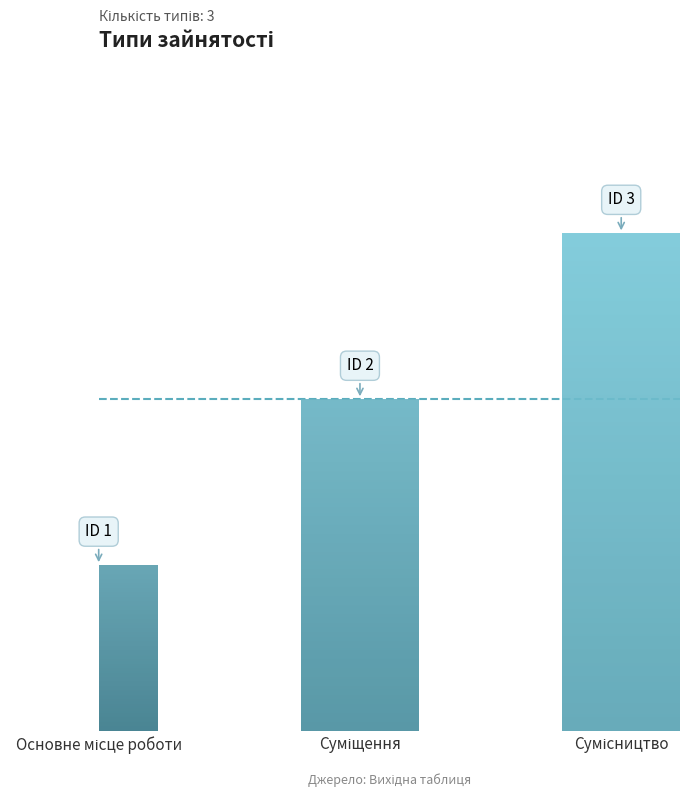

Reading right to left, transcribe all the data shown in this chart.

3	2	1